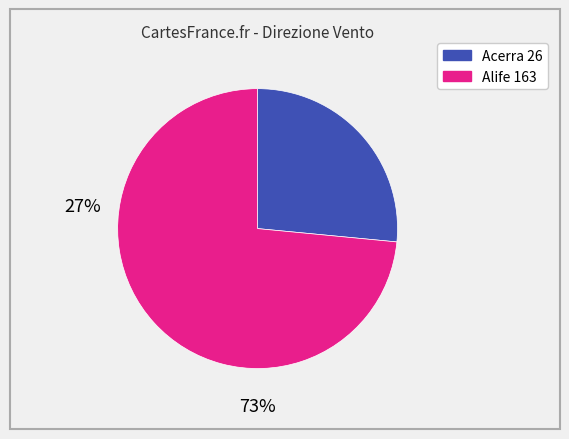

Is there a majority slice in this chart?

Yes